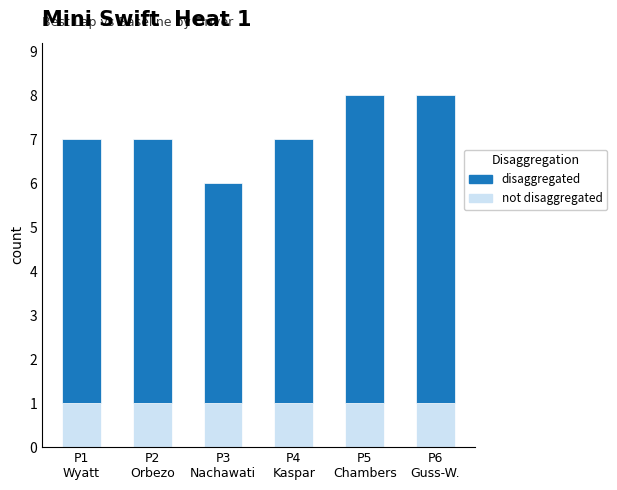

Where does the disaggregated series first go above 6?

P5
Chambers